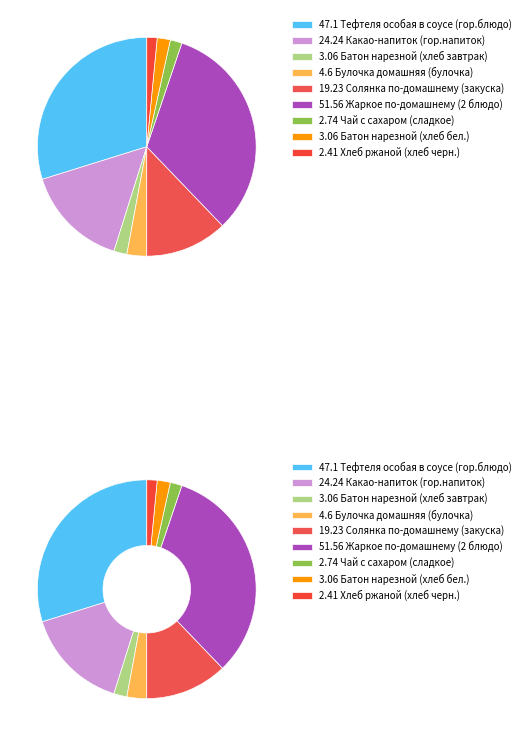

To the nearest percent, what percentage of the pie is Чай с сахаром (сладкое)?

2%